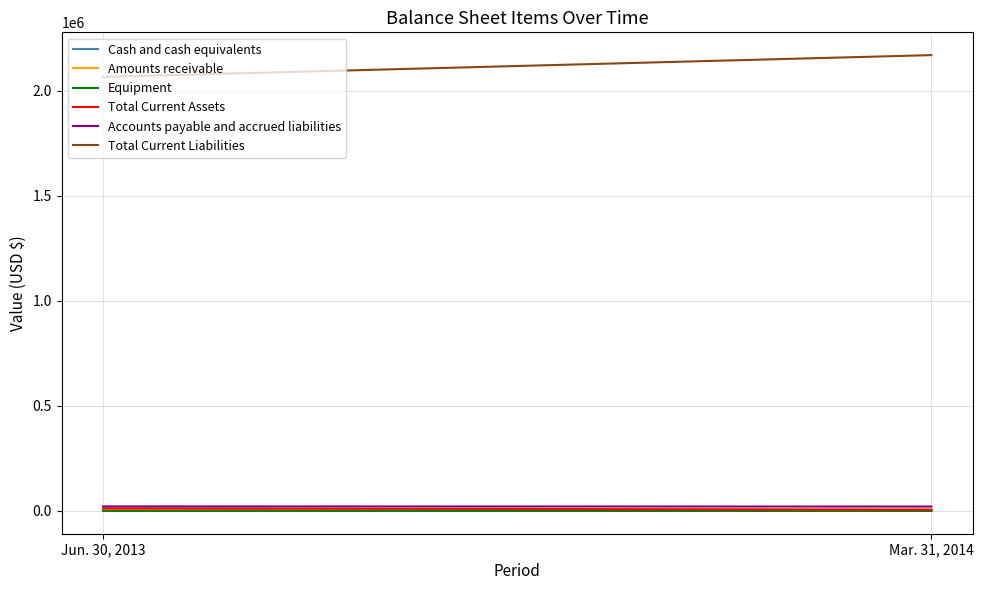

Read the Amounts receivable value at Jun. 30, 2013.

5070